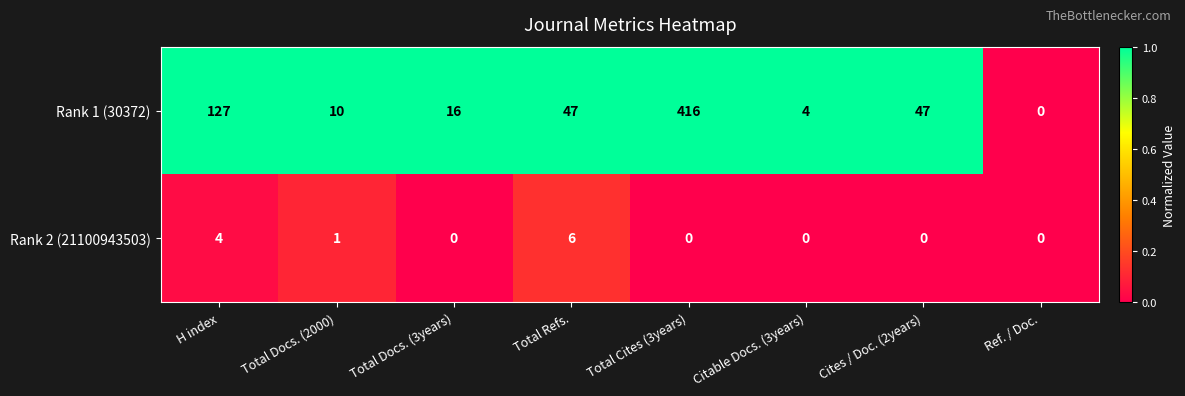

Which series has the largest total across all categories?

Rank 1 (30372)